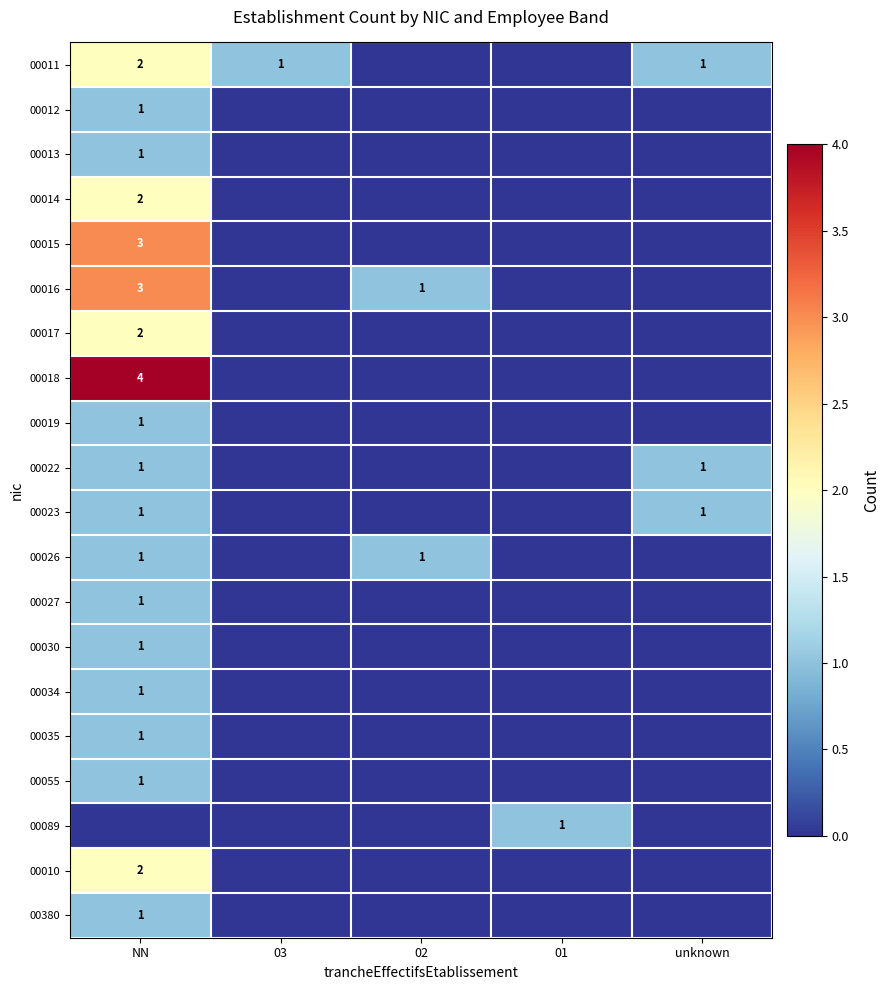

Is the value of 00013 at 03 greater than the value of 00026 at 03?

No